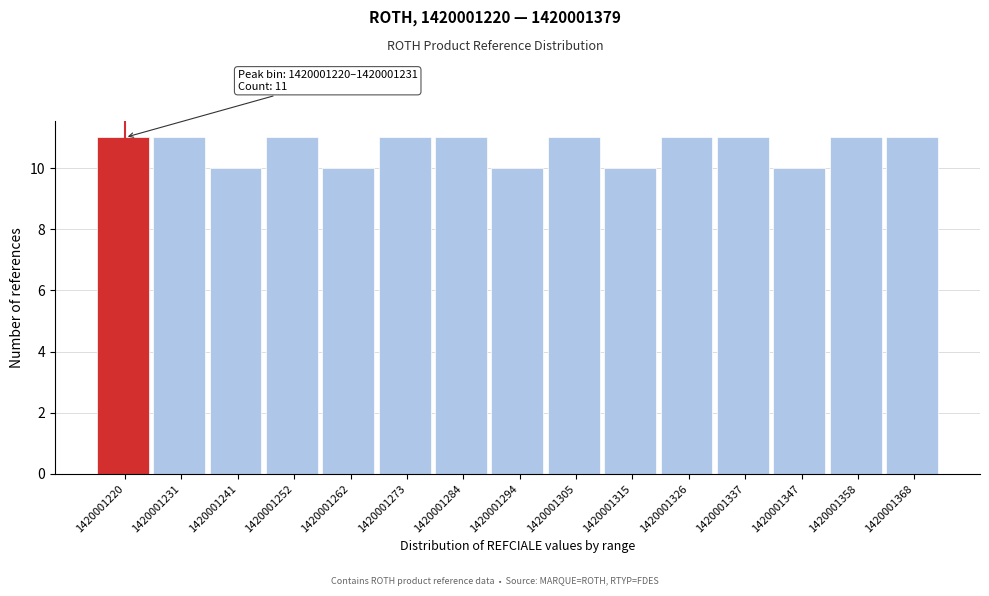

Reading right to left, what are all the values shown in this chart?

11	11	10	11	11	10	11	10	11	11	10	11	10	11	11